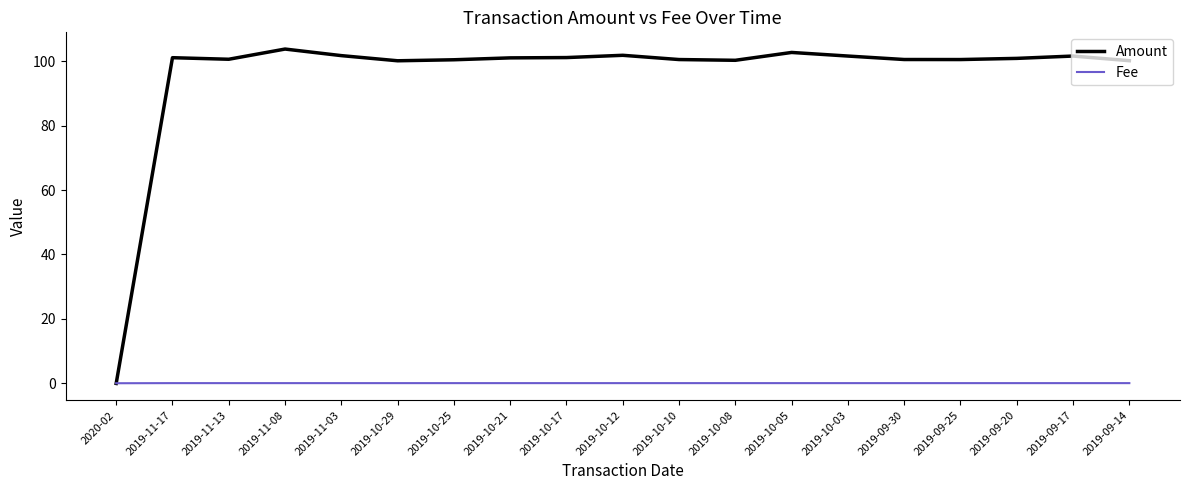

What value does the Amount series have at 2019-11-08?

103.7